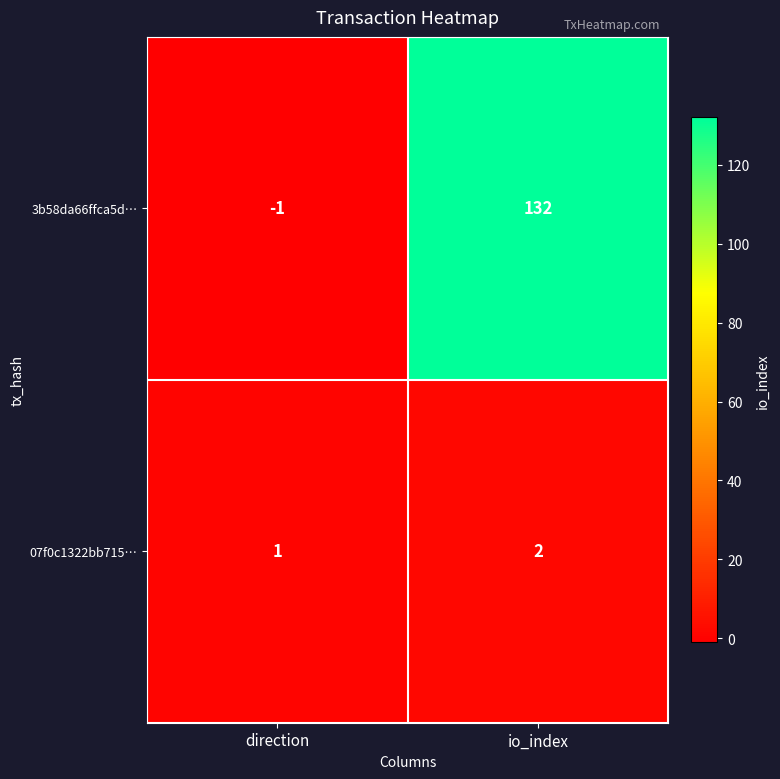

What is the difference between the 3b58da66ffca5d… values at io_index and direction?

133